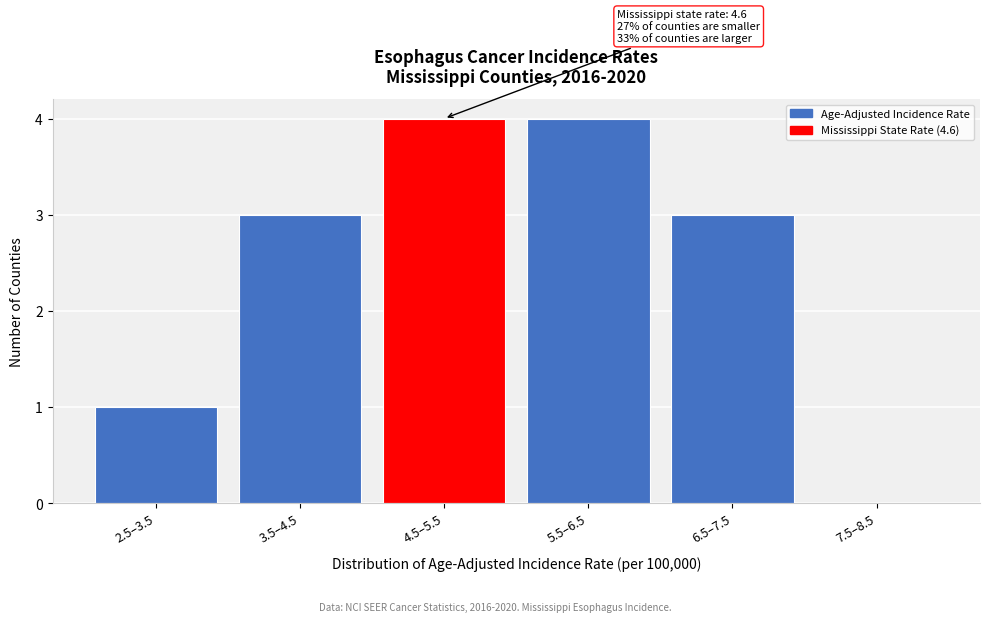

Reading left to right, transcribe all the data shown in this chart.

2.5–3.5=1	3.5–4.5=3	4.5–5.5=4	5.5–6.5=4	6.5–7.5=3	7.5–8.5=0